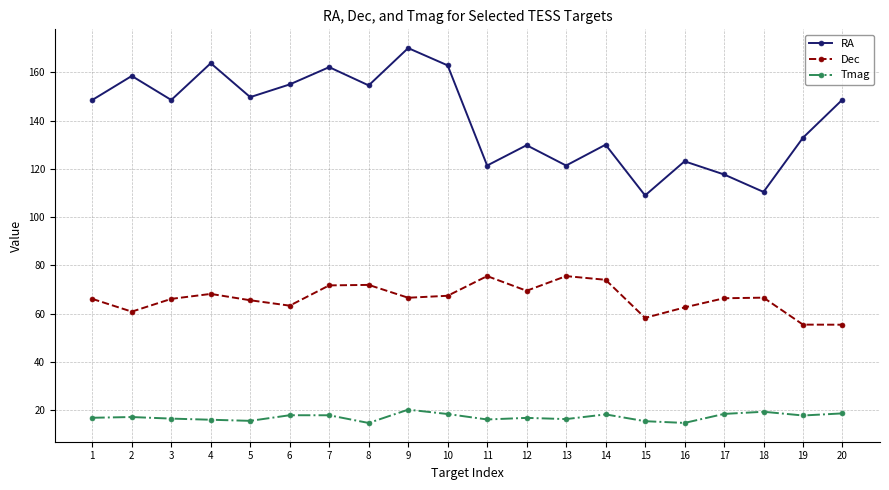

Which series has the widest spread of values?

RA